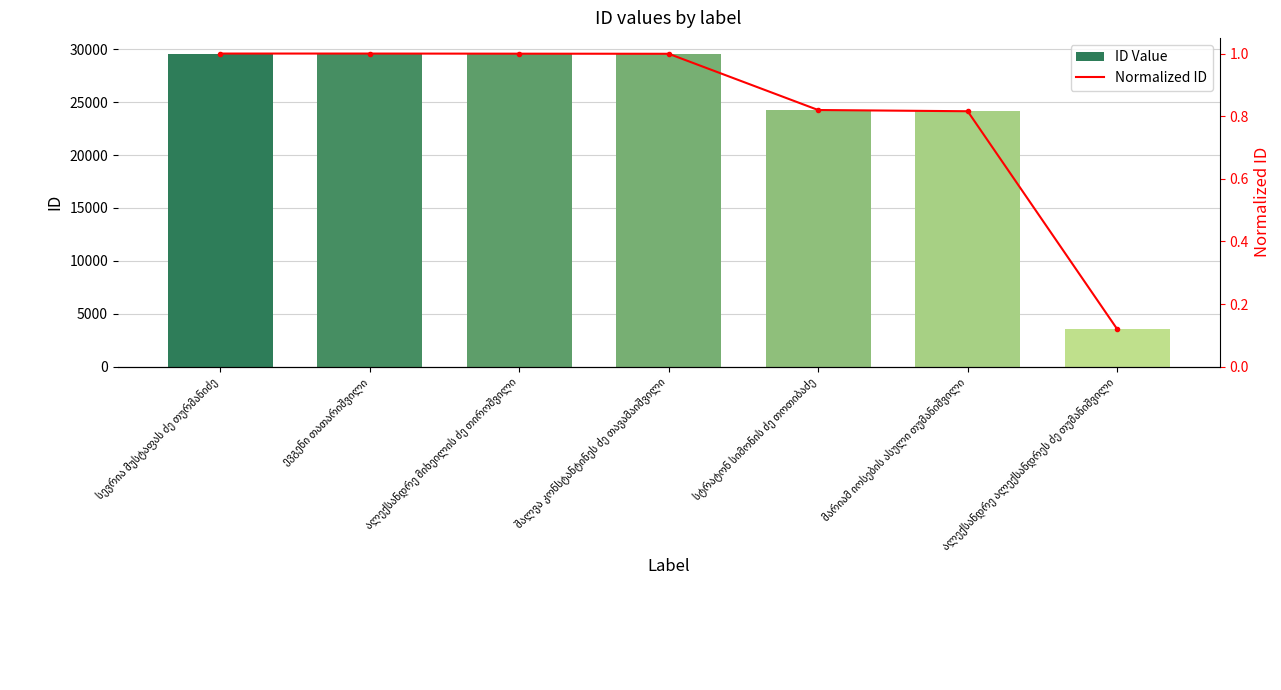

What is the sum of all Normalized ID values?

5.8